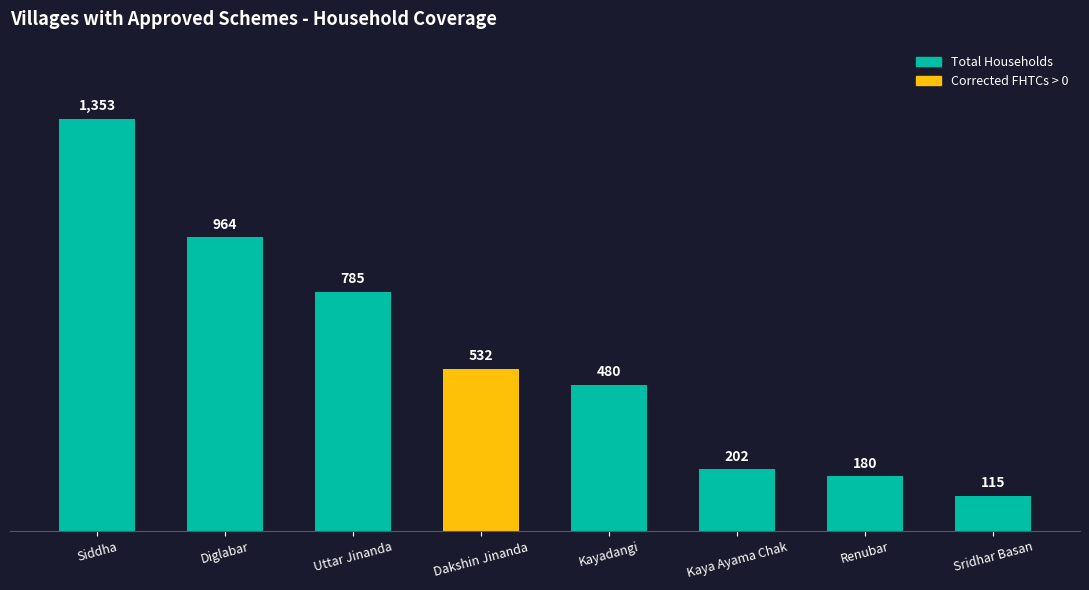

What position from the left is Dakshin Jinanda?

4